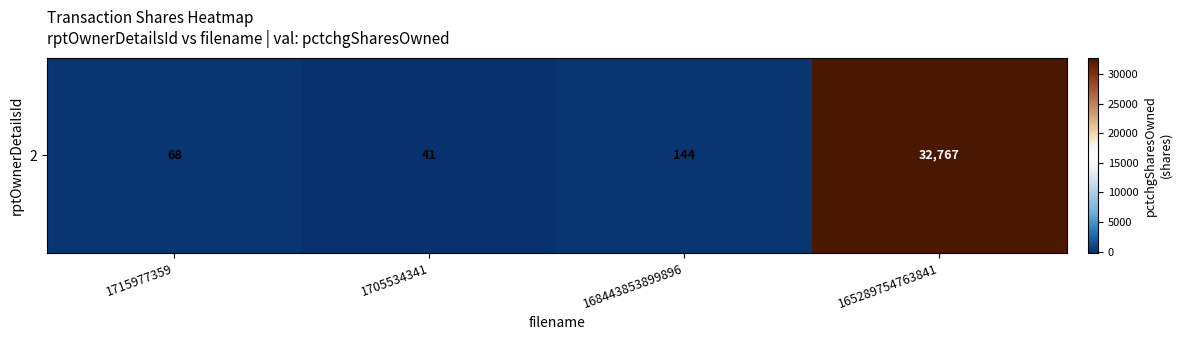

What is the difference between the maximum and minimum values?

32726